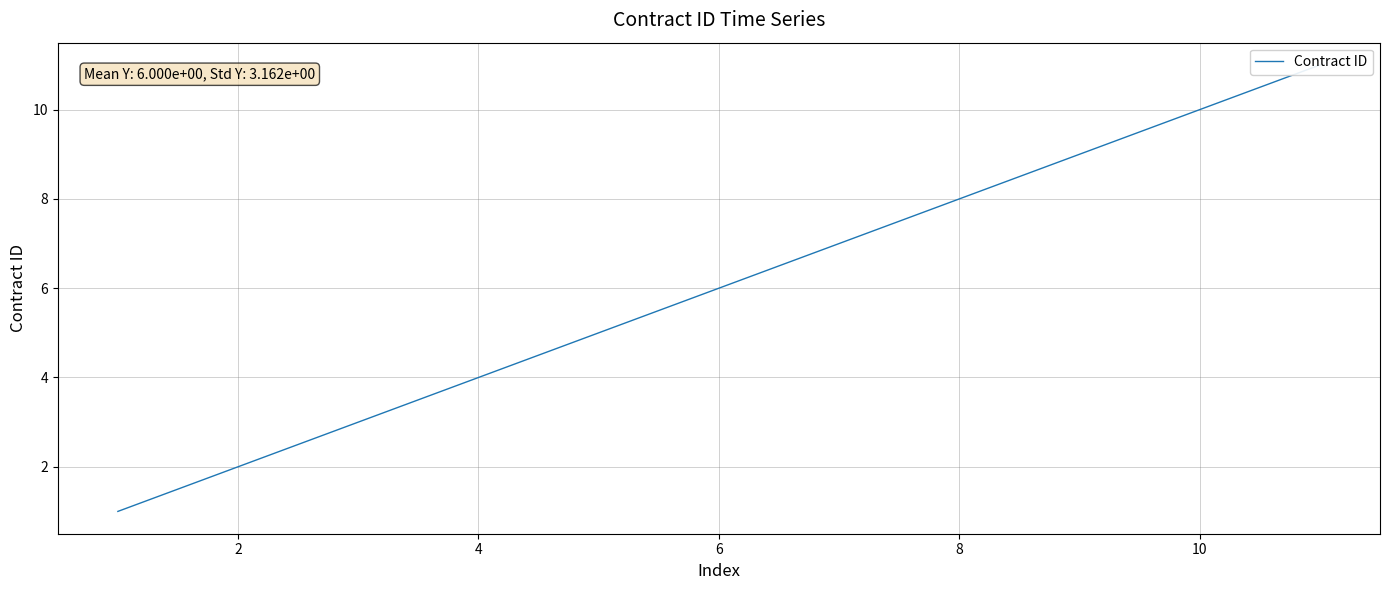

How many lines are shown in the chart?

1